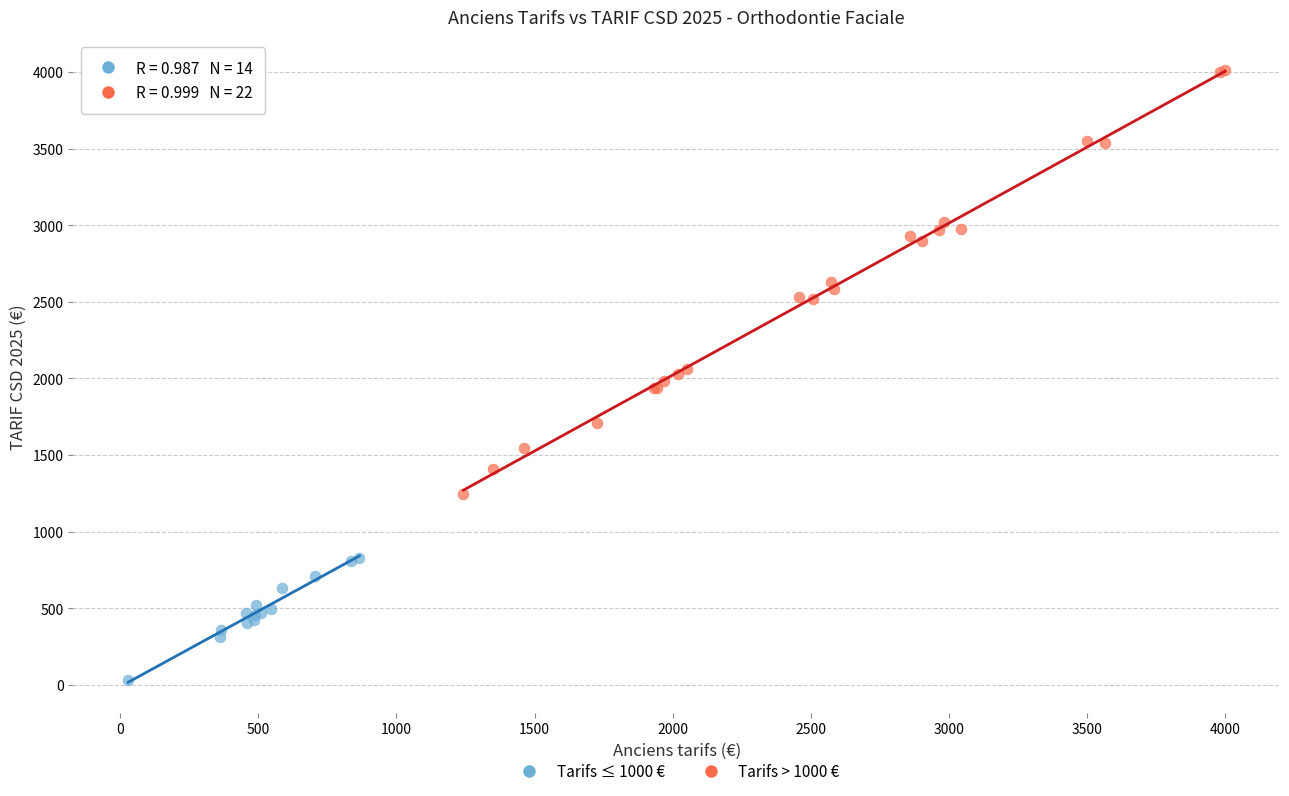

Which series has the largest Y range (max minus min)?

Tarifs > 1000 €